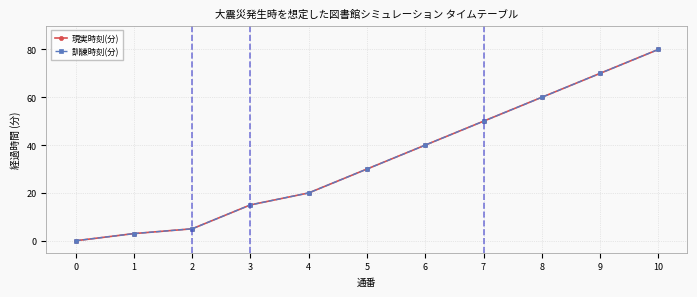

What is the highest value of the 訓練時刻(分) series?

80